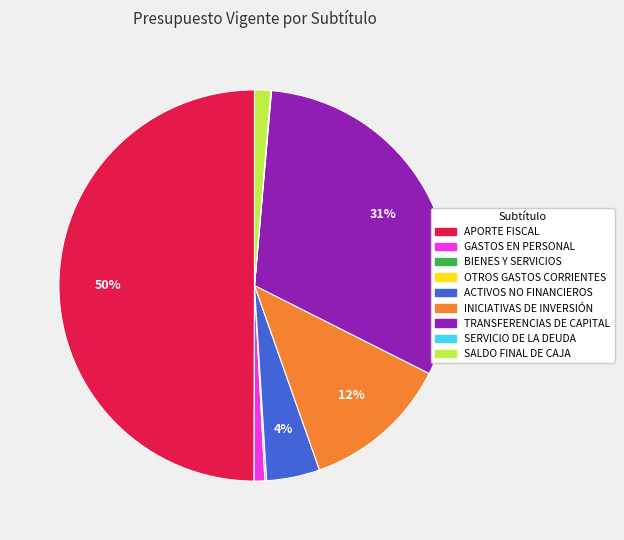

Does INICIATIVAS DE INVERSIÓN represent more than half of the total?

No